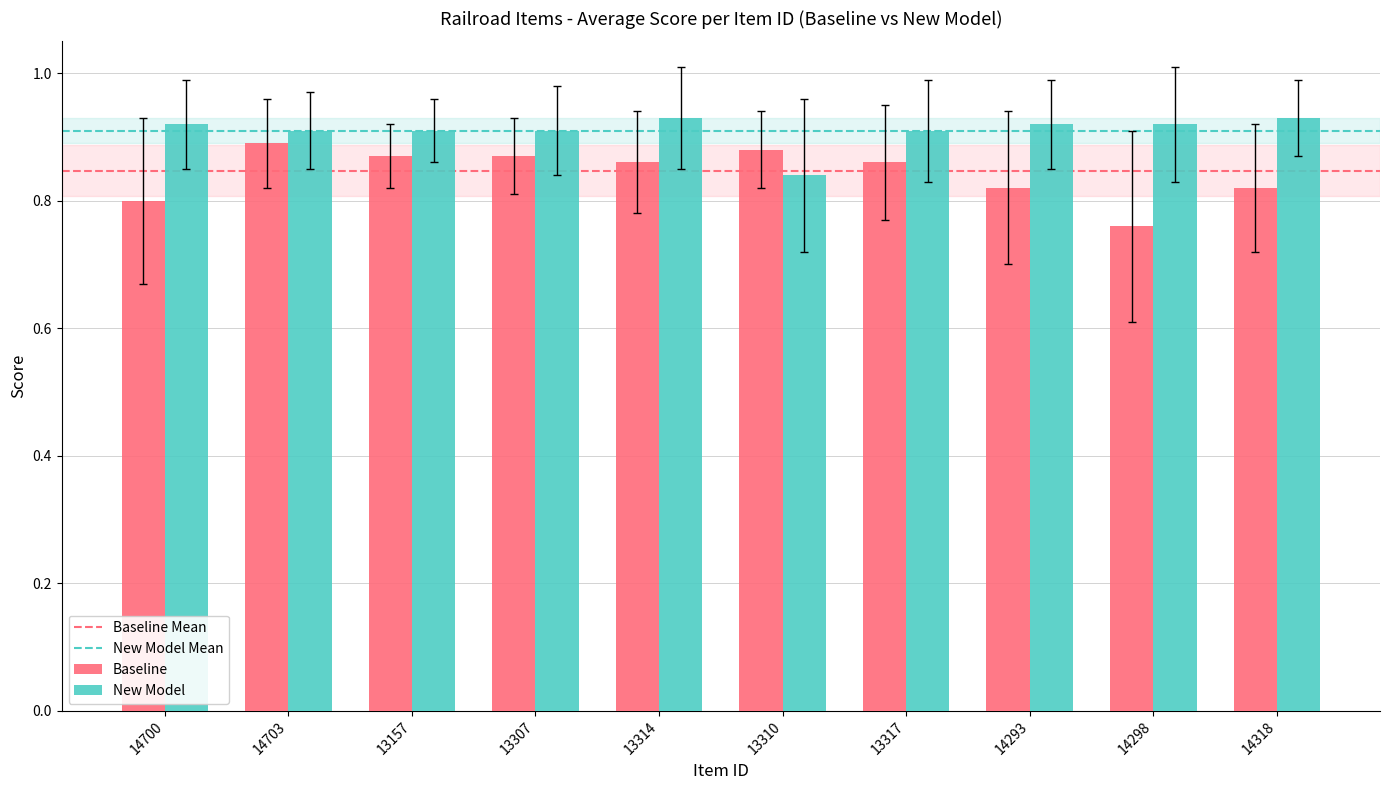

At how many categories does at least one series exceed 0?

10